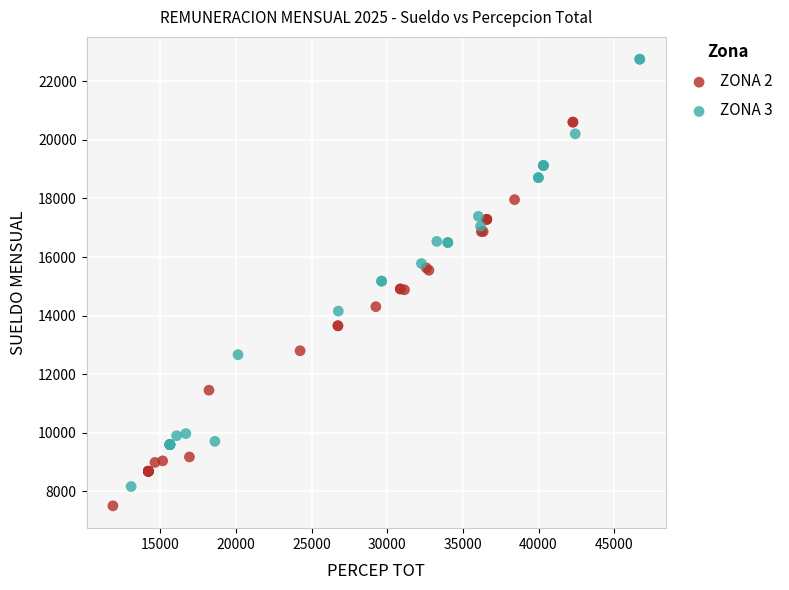

Which series has the widest spread of Y values?

ZONA 3